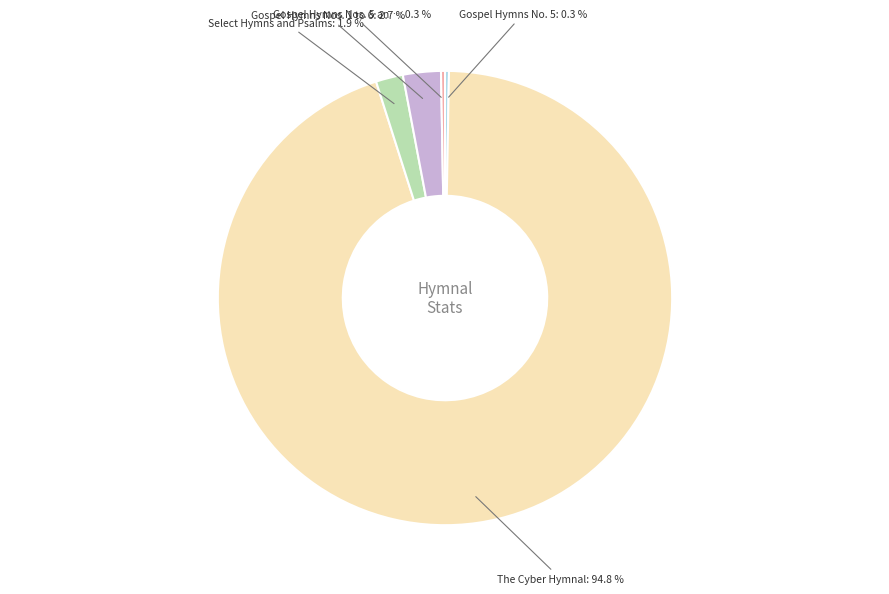

Count the number of slices in the pie.

5